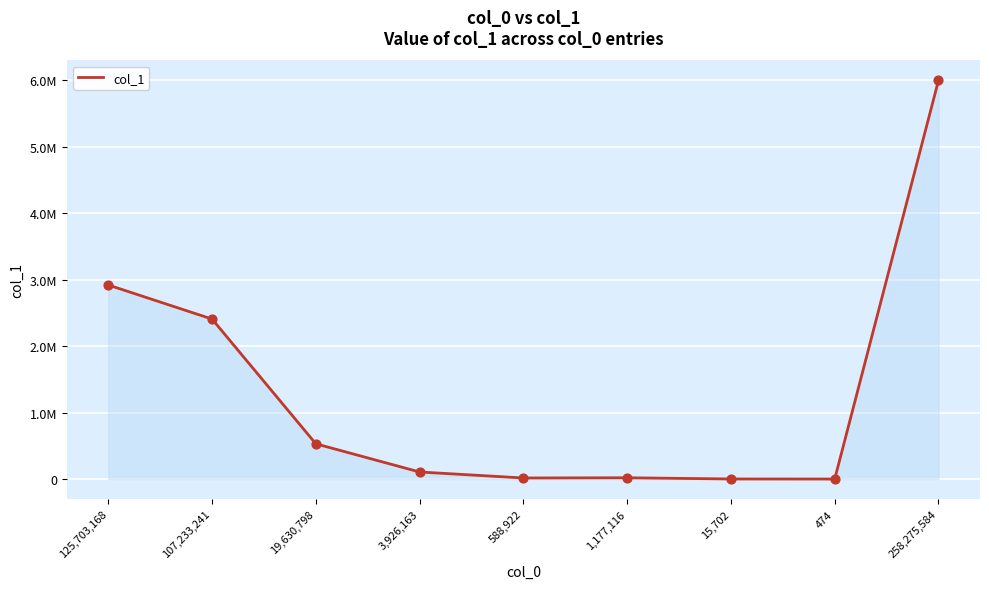

What is the change in value from 125,703,168 to 1,177,116?

-2900714